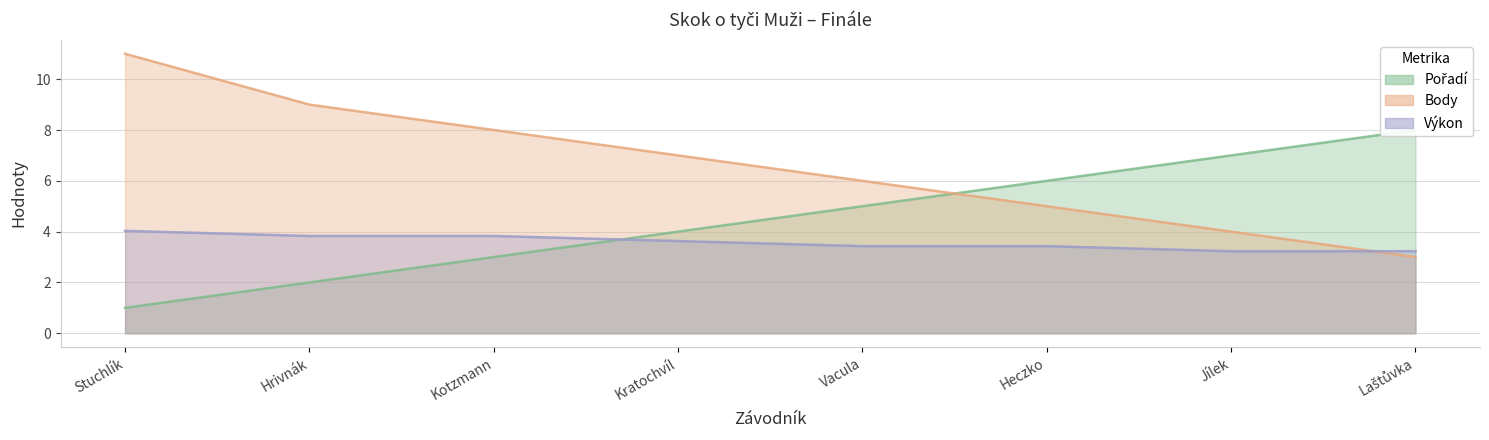

What is the difference between the maximum and second lowest values in the Výkon series?

0.8